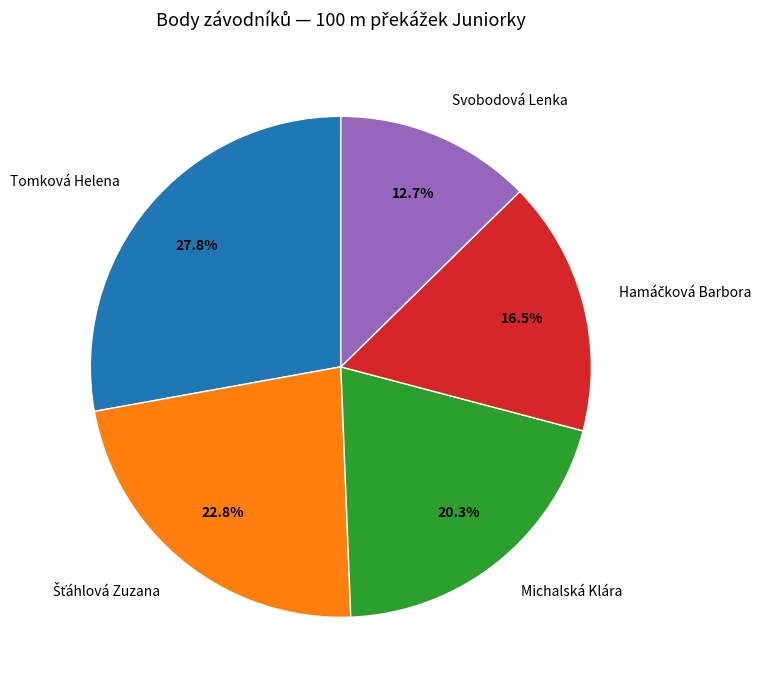

Does Svobodová Lenka account for over 50% of the chart?

No